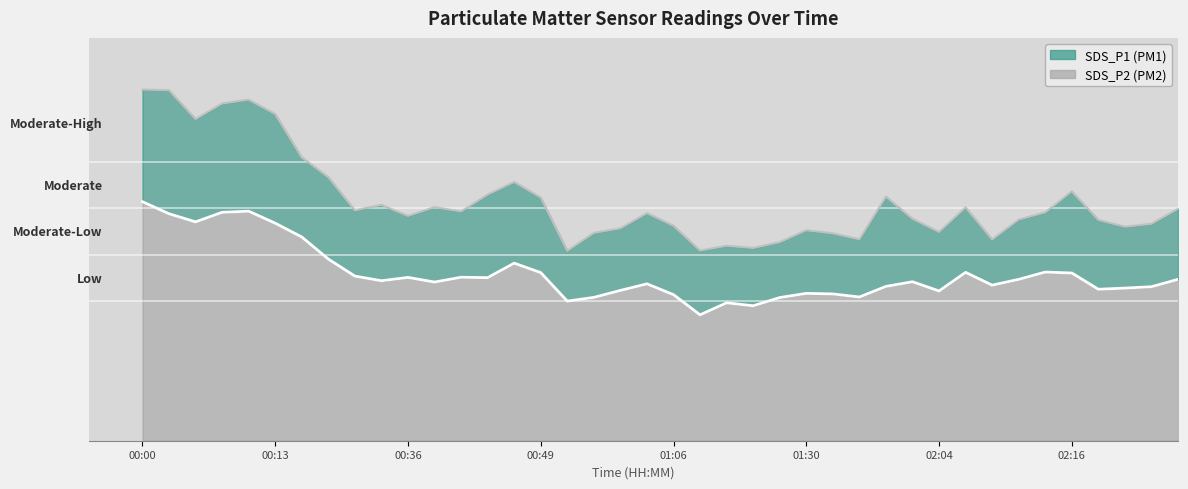

Reading left to right, extract all data points from this chart.

SDS_P1: 00:00=45.3	00:02=45.2	00:05=41.5	00:07=43.5	00:10=44.0	00:13=42.2	00:18=36.6	00:28=34.0	00:31=29.8	00:33=30.4	00:36=29.0	00:38=30.1	00:40=29.6	00:43=31.8	00:46=33.4	00:49=31.4	00:56=24.5	00:59=26.8	01:01=27.4	01:04=29.4	01:06=27.8	01:20=24.6	01:22=25.2	01:25=24.9	01:27=25.6	01:30=27.2	01:38=26.8	01:56=26.0	01:59=31.5	02:01=28.6	02:04=26.9	02:06=30.1	02:09=26.0	02:11=28.6	02:14=29.5	02:16=32.2	02:24=28.5	02:26=27.6	02:29=28.0	02:32=29.9
SDS_P2: 00:00=30.9	00:02=29.3	00:05=28.2	00:07=29.5	00:10=29.6	00:13=28.1	00:18=26.3	00:28=23.4	00:31=21.2	00:33=20.6	00:36=21.1	00:38=20.5	00:40=21.1	00:43=21.1	00:46=22.9	00:49=21.7	00:56=18.0	00:59=18.5	01:01=19.4	01:04=20.2	01:06=18.9	01:20=16.2	01:22=17.8	01:25=17.4	01:27=18.5	01:30=19.0	01:38=18.9	01:56=18.6	01:59=19.9	02:01=20.5	02:04=19.3	02:06=21.7	02:09=20.1	02:11=20.8	02:14=21.8	02:16=21.6	02:24=19.6	02:26=19.7	02:29=19.9	02:32=20.8